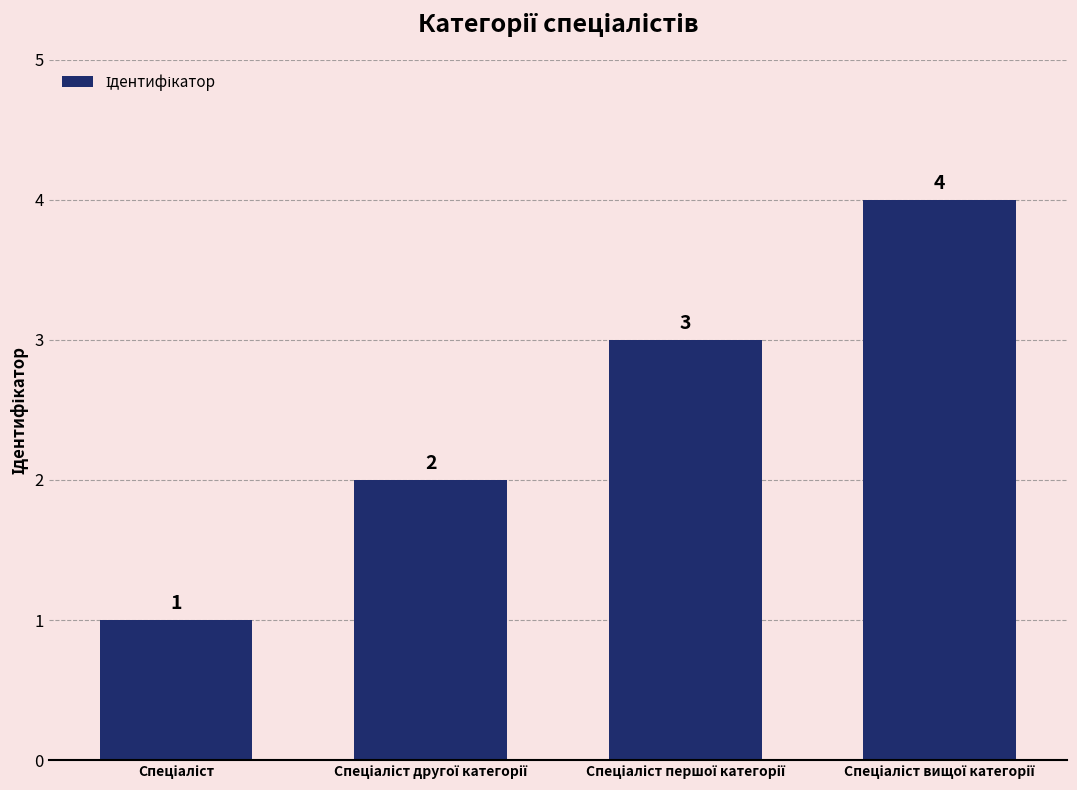

How many values are between 2 and 4?

3